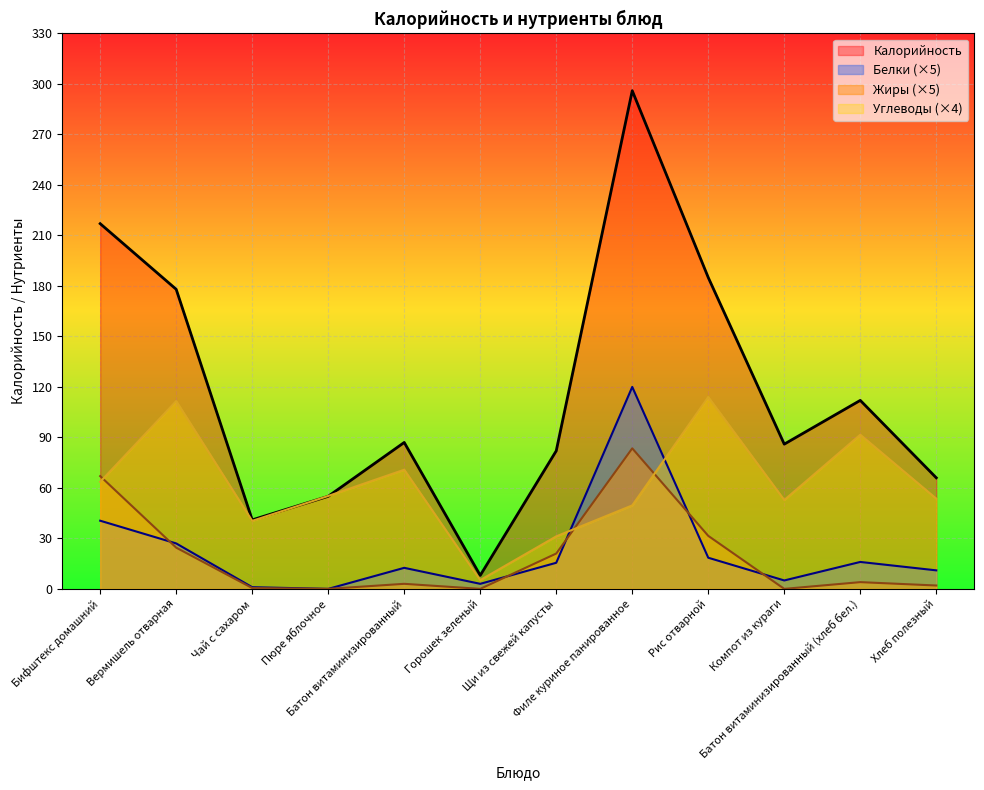

What are all the series names shown in the legend?

Калорийность, Белки (×5), Жиры (×5), Углеводы (×4)